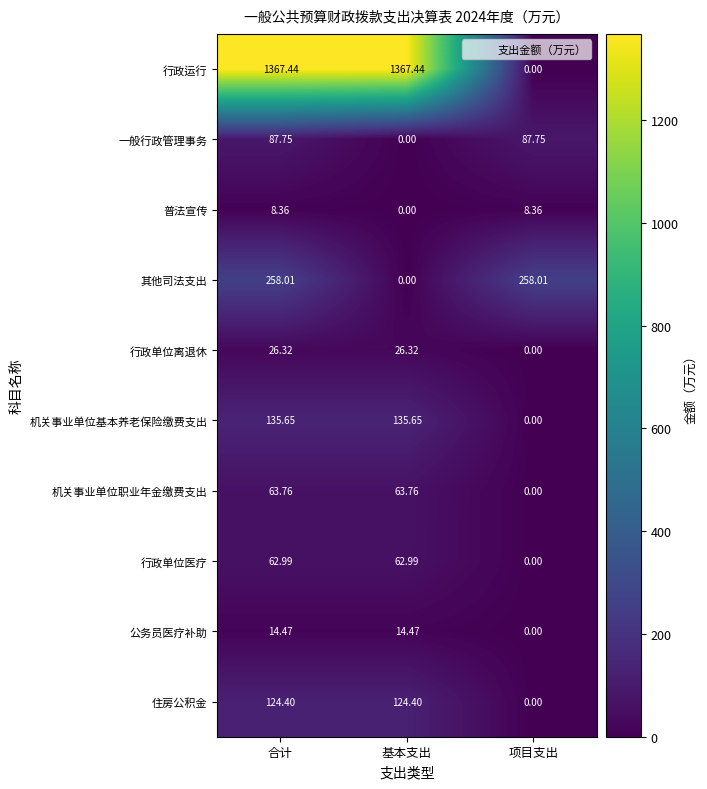

At which label is 机关事业单位职业年金缴费支出 closest to 31?

项目支出